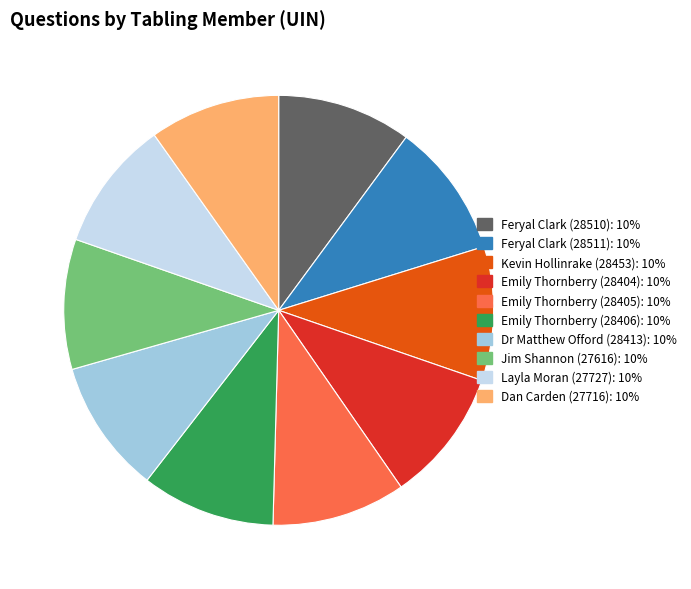

Do Feryal Clark (28511) and Feryal Clark (28510) together represent more than half of the pie?

No